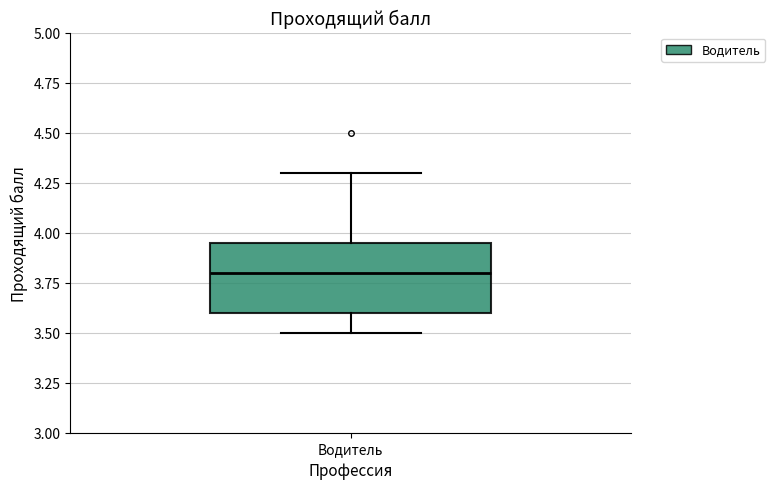

Read this box plot against the y-axis: the position of the median line, the range covered by the box, and the ends of both whiskers. The values are not printed on the chart, so give them approximately, as read against the axis.

median 3.80, box 3.60 to 3.95, whiskers 3.50 to 4.30